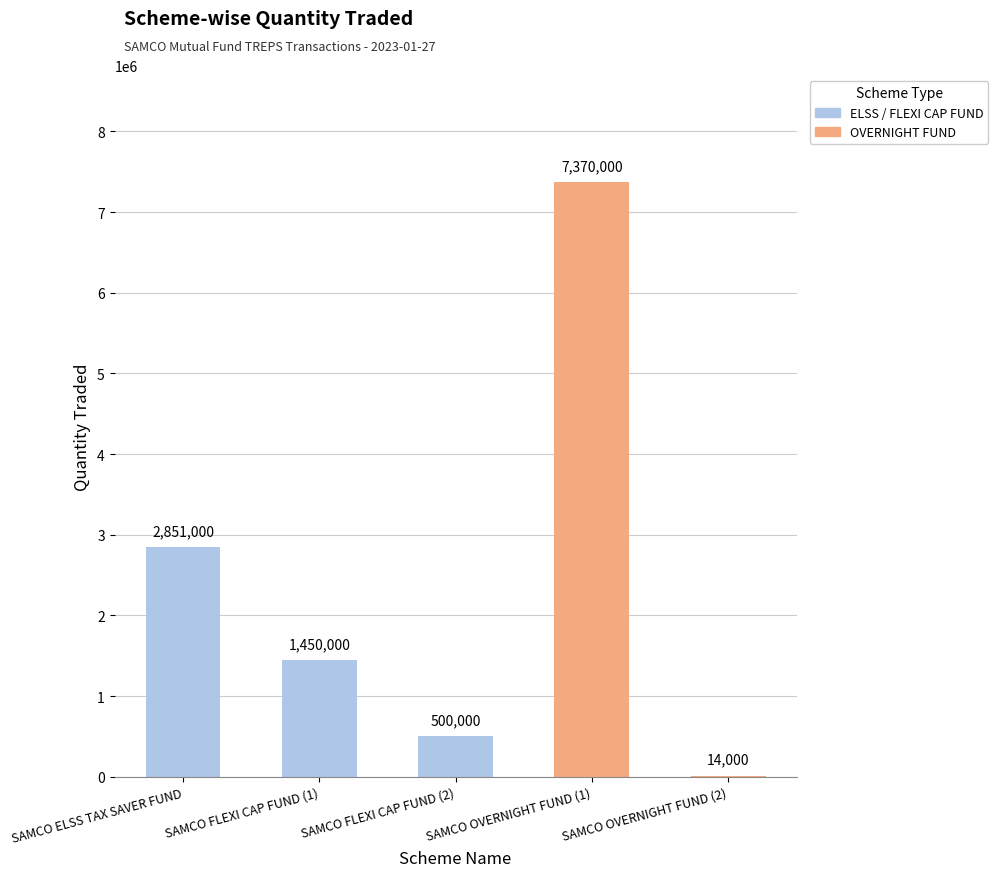

What is the sum of the values at SAMCO FLEXI CAP FUND (2) and SAMCO OVERNIGHT FUND (2)?

514000